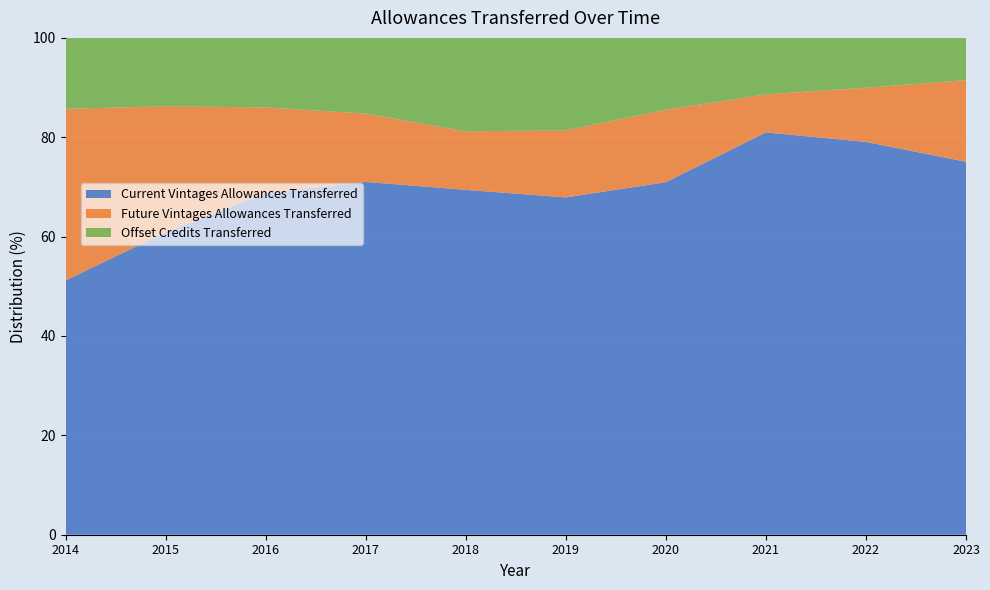

Reading left to right, transcribe all the data shown in this chart.

Current Vintages Allowances Transferred: 58171572	178147750	171633652	185157257	232819879	227051670	280027505	411432964	321077843	285646120
Future Vintages Allowances Transferred: 39281383	74274680	43027630	35857836	39528244	45116000	57559547	38927219	44300000	62540592
Offset Credits Transferred: 16219880	40310325	34937526	39736983	63044248	62264723	57097399	57696257	40762494	32339422